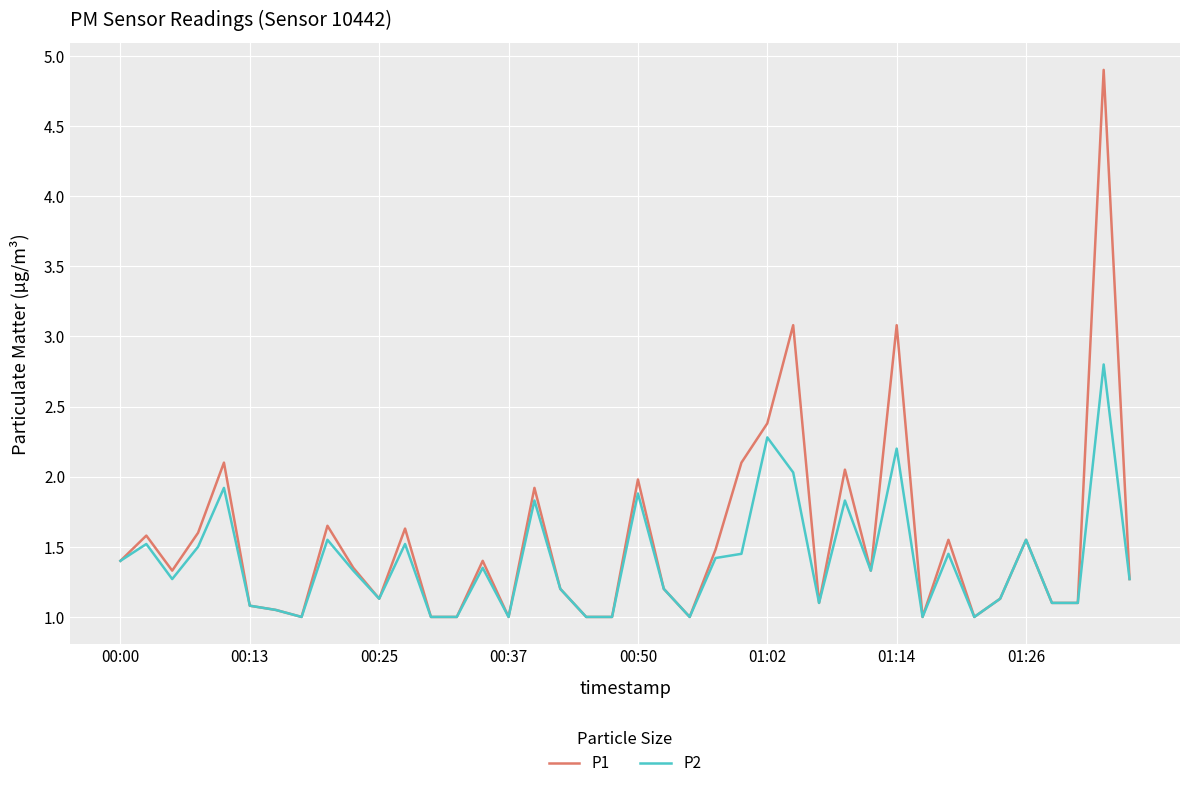

Rank the series by their maximum value, from highest to lowest.

P1, P2